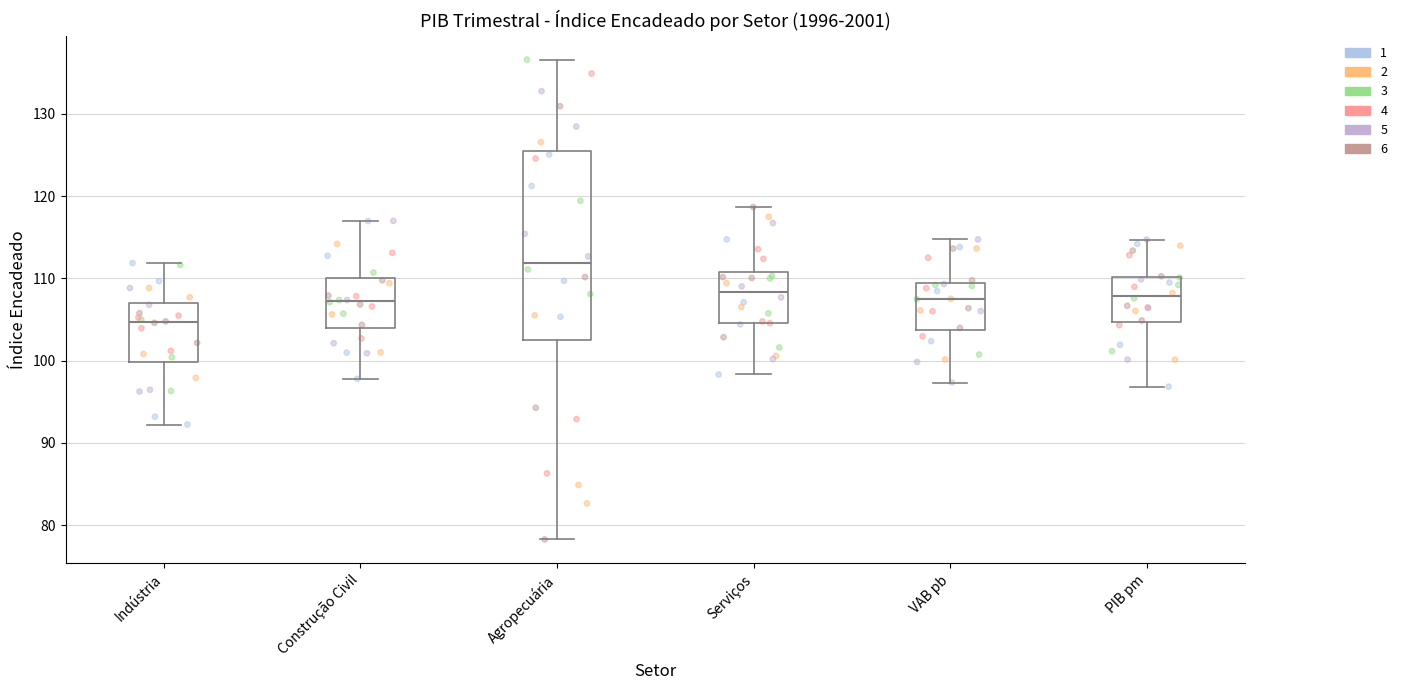

Reading left to right, read every box against the y-axis: the position of its median line, the range the box covers, and the ends of its whiskers. The values are not printed on the chart, so give them approximately, as read against the axis.

Indústria: median 105, box 100 to 107, whiskers 92 to 112
Construção Civil: median 107, box 104 to 110, whiskers 98 to 117
Agropecuária: median 112, box 103 to 125, whiskers 78 to 137
Serviços: median 108, box 105 to 111, whiskers 98 to 119
VAB pb: median 107, box 104 to 109, whiskers 97 to 115
PIB pm: median 108, box 105 to 110, whiskers 97 to 115